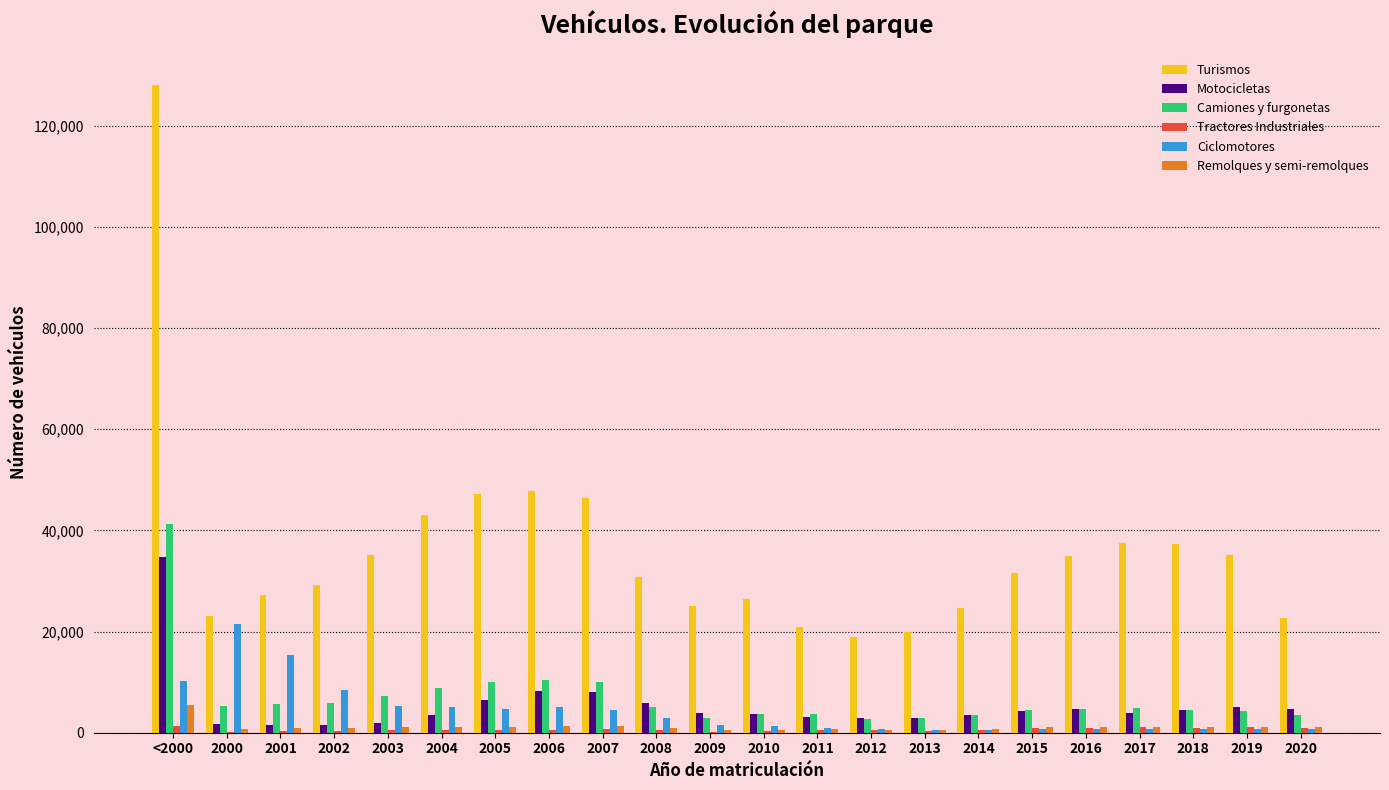

What is the greatest value displayed?

128098